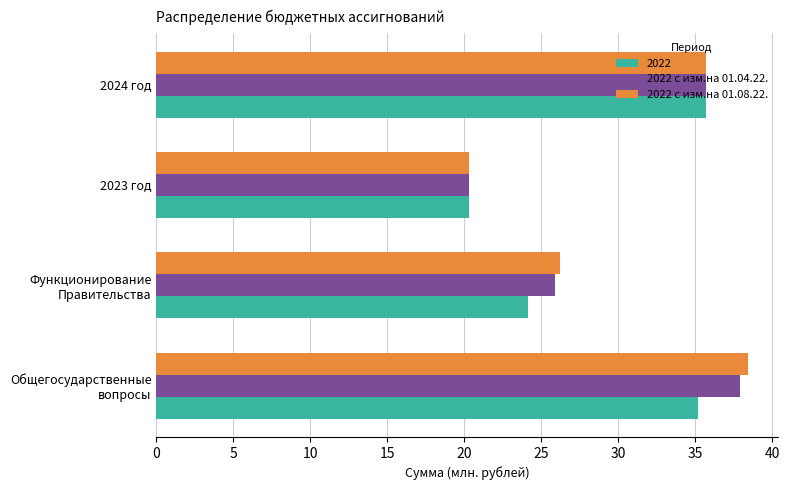

Is it true that 2022 с изм.на 01.08.22. equals 35.7 at 2024 год?

True